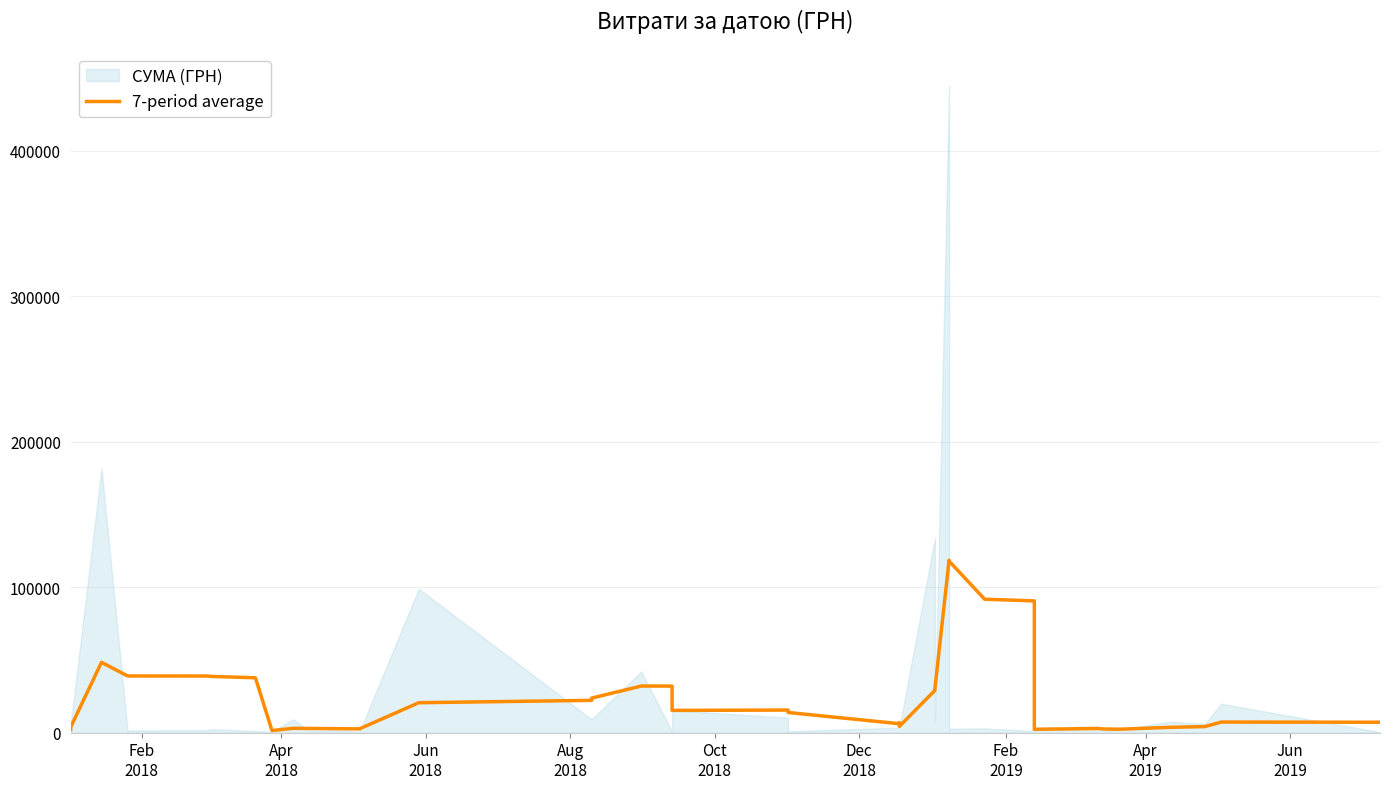

How many lines are shown in the chart?

1